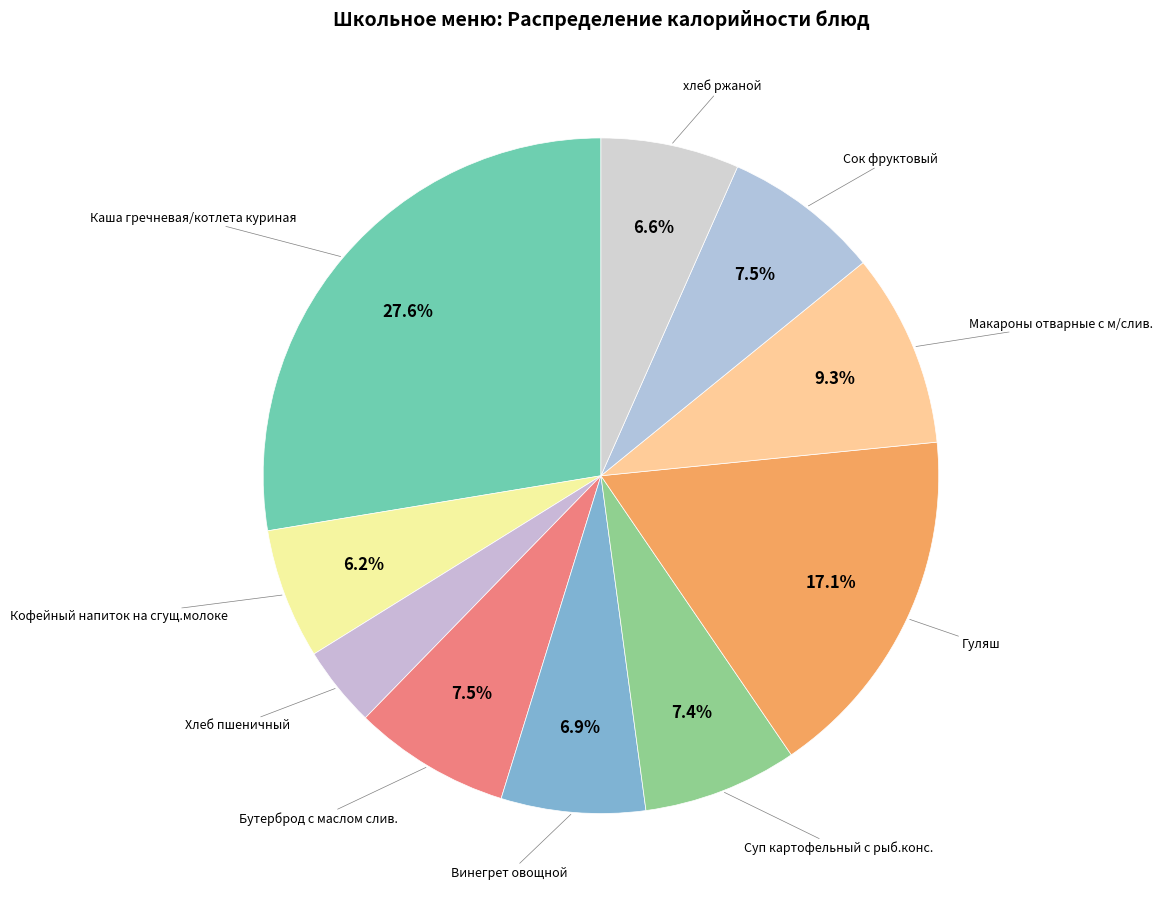

How many segments does this pie chart have?

10